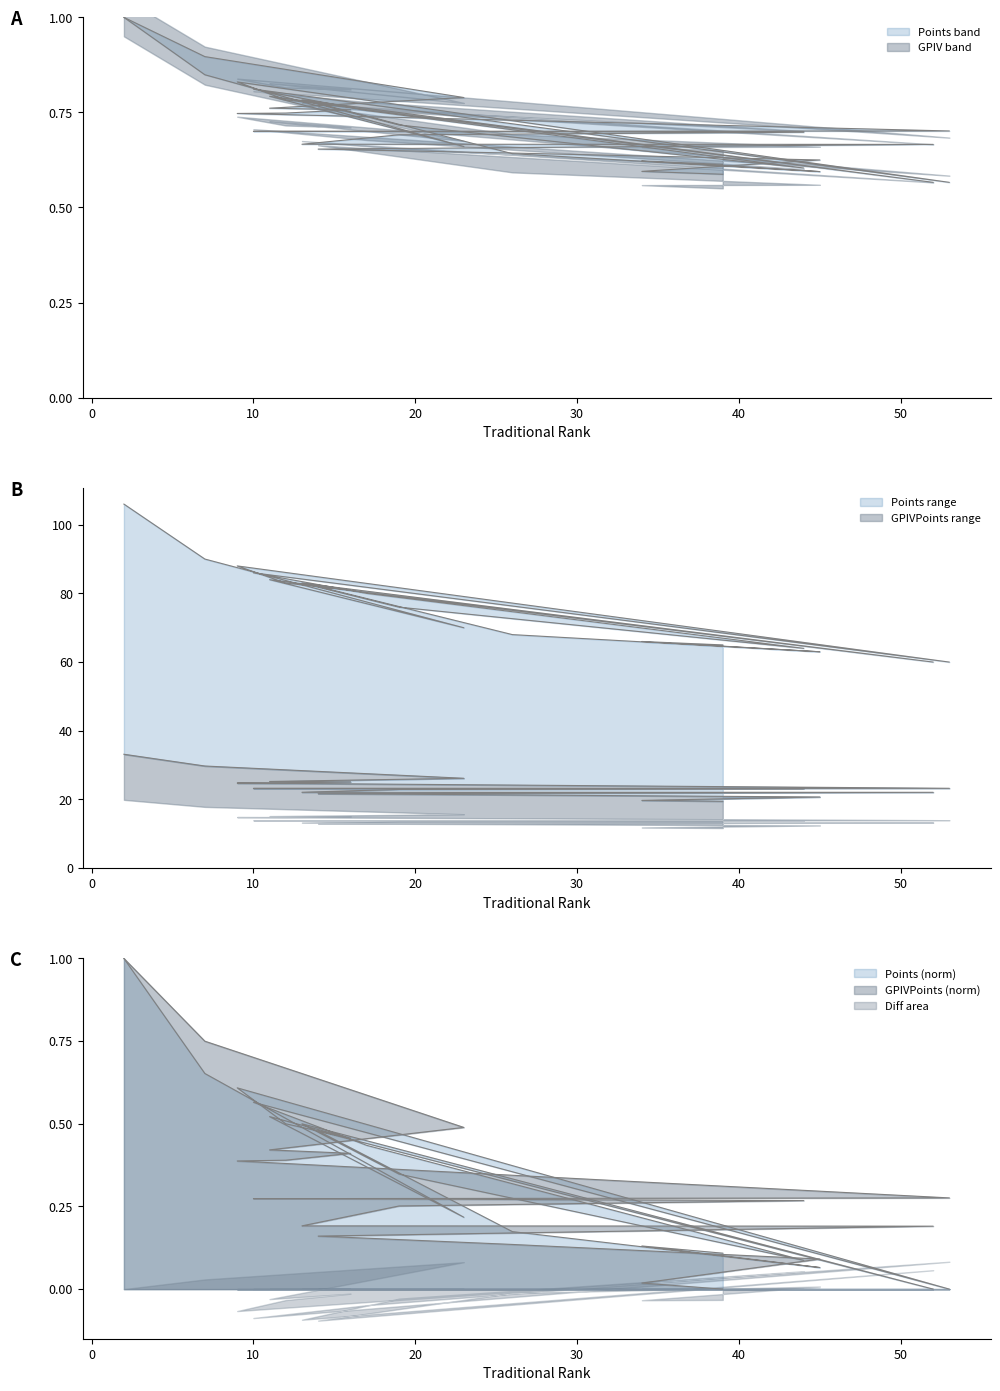

Which series ends up on top after the final intersection of Points and GPIVPoints?

Points